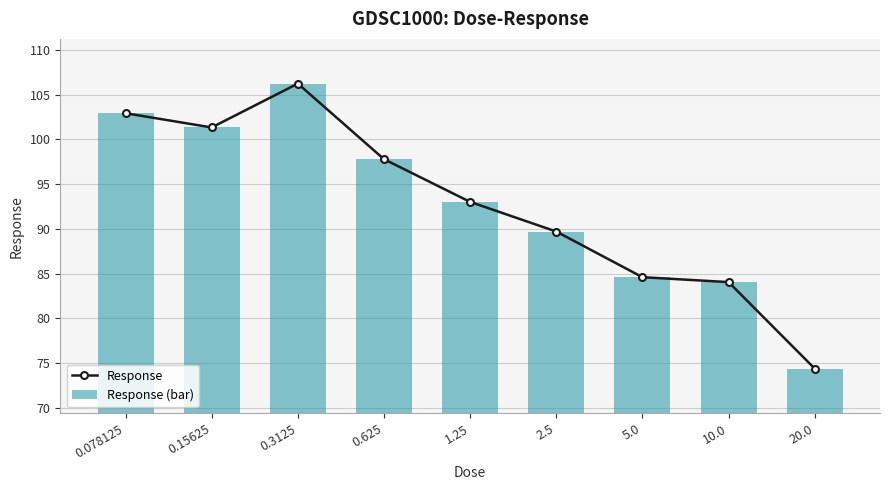

How many data points in Response are above 93?

5